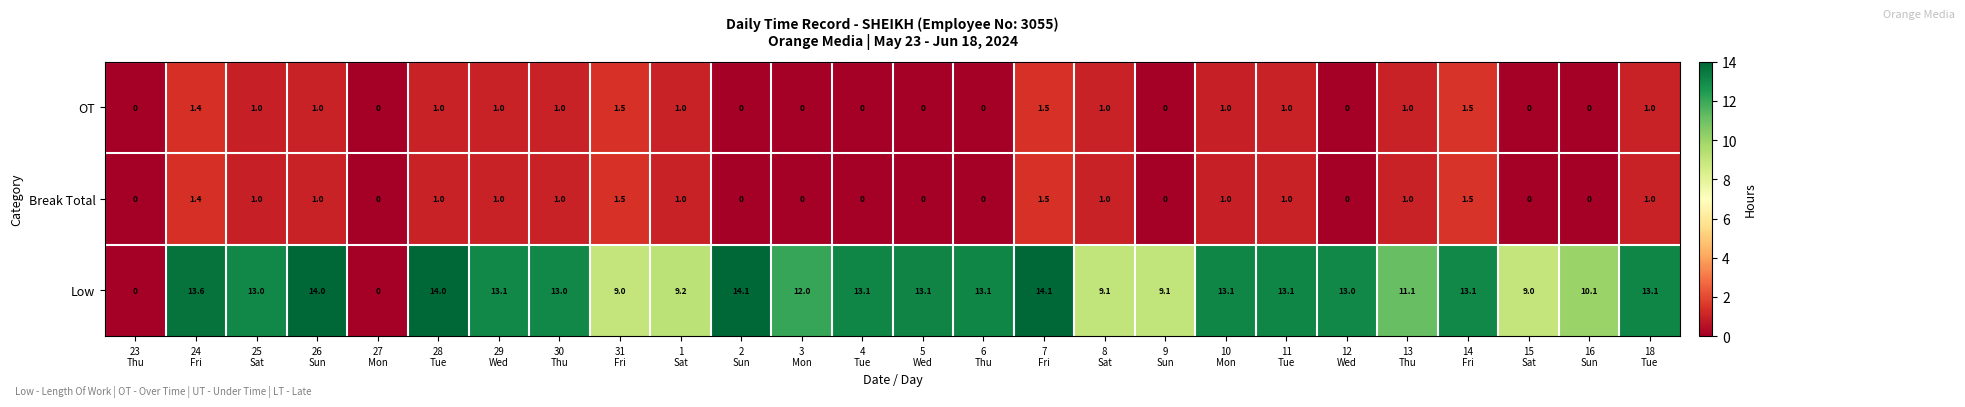

Which series has the largest total across all categories?

Low